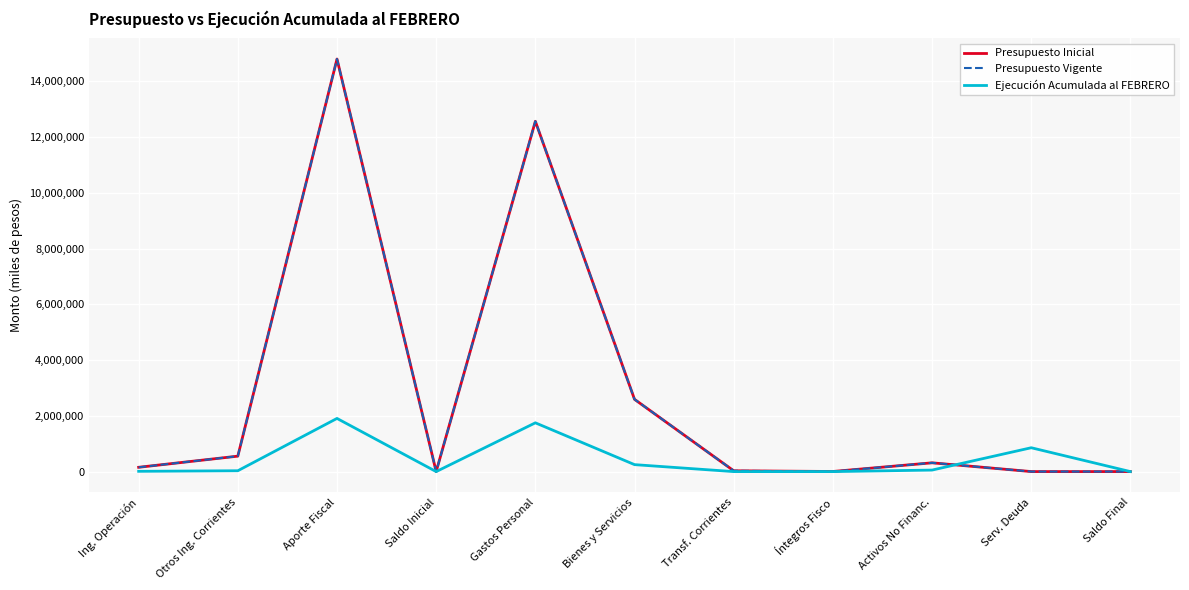

Is this an area chart (filled region under the line)?

No